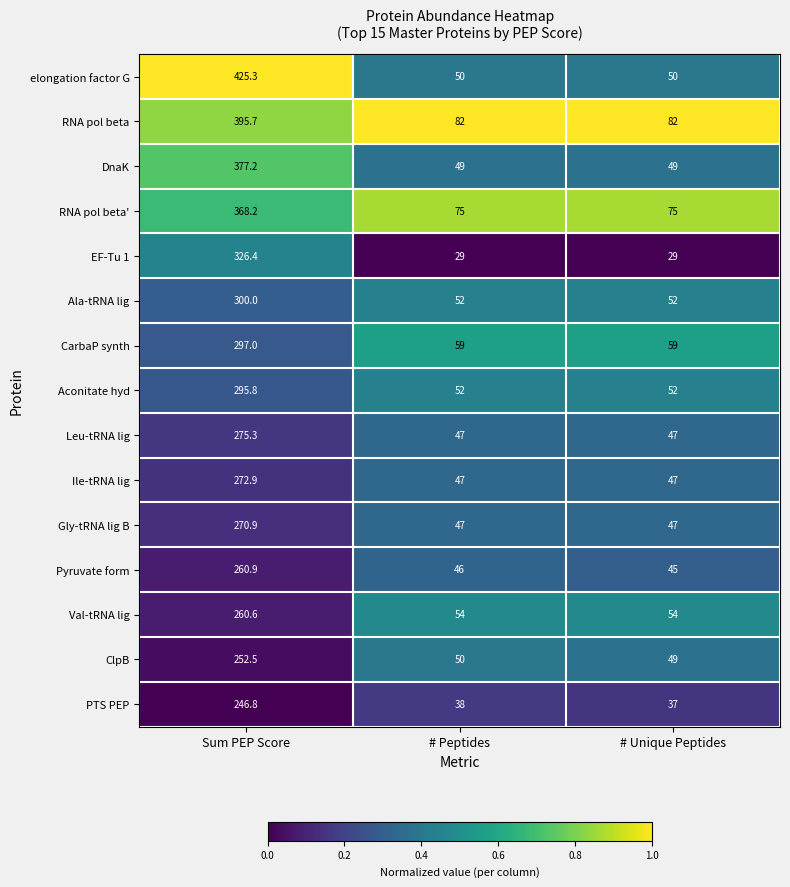

True or false: Val-tRNA lig has a value of 260.6 at Sum PEP Score.

True